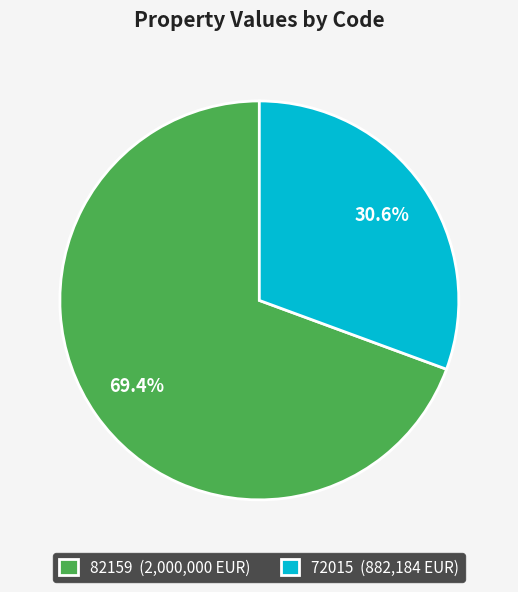

Is it true that 82159 is 69% of the pie?

True